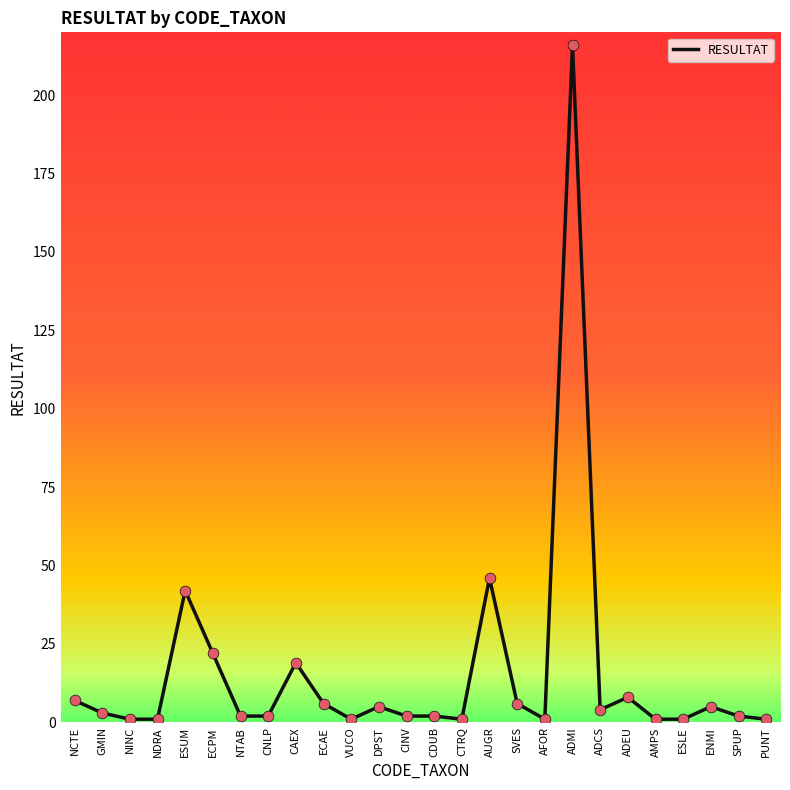

What is the difference between the maximum and minimum values?

215